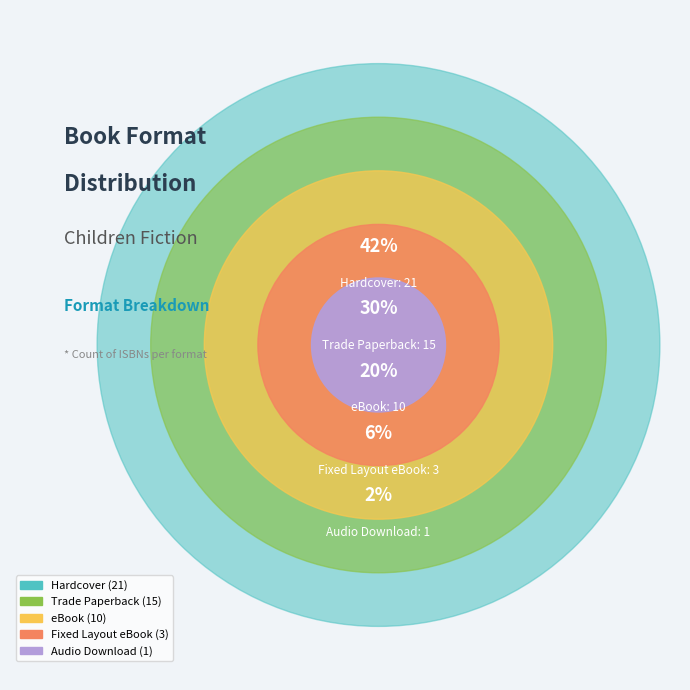

To the nearest percent, what is the average slice percentage?

20%